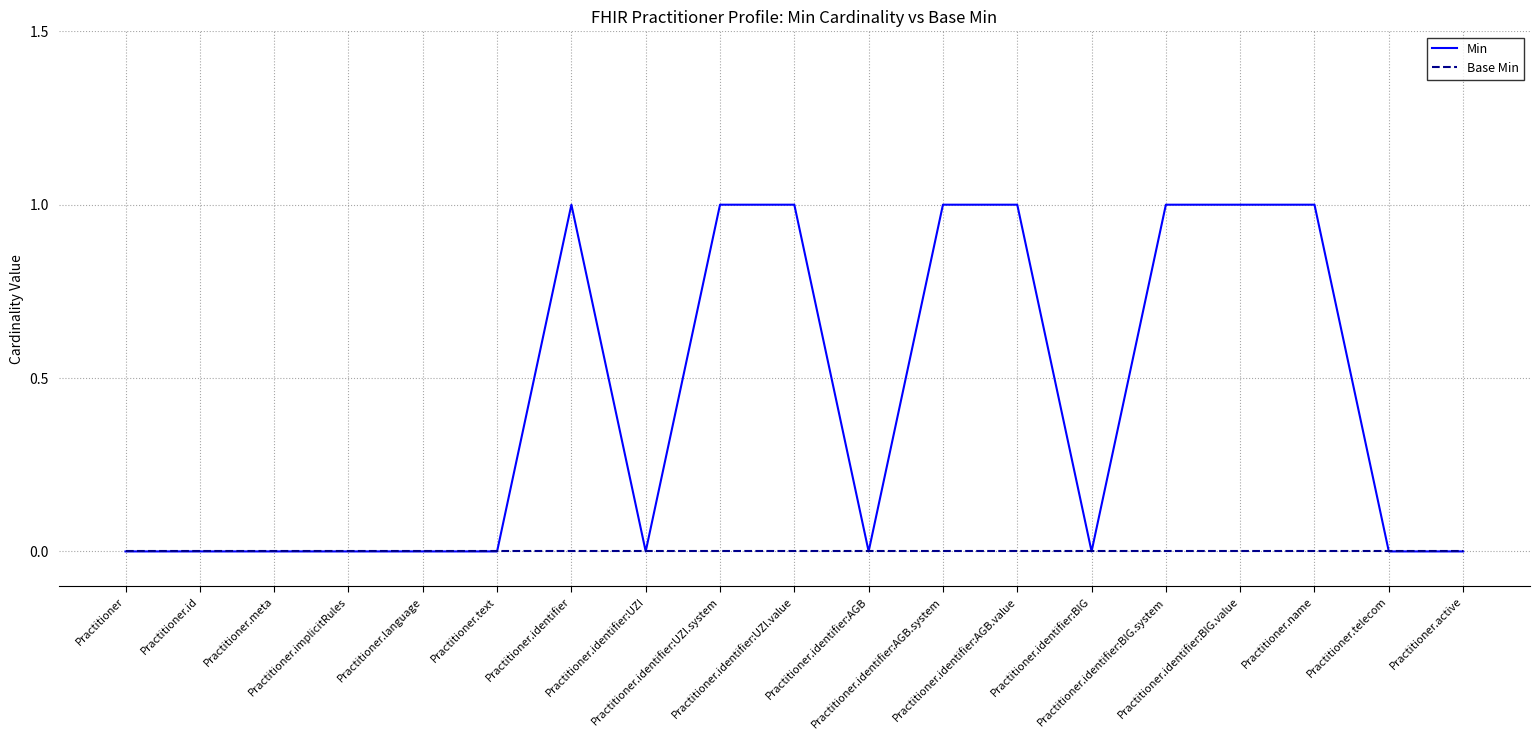

What is the sum of the Min values at Practitioner.identifier:BIG.system and Practitioner.identifier:UZI.value?

2